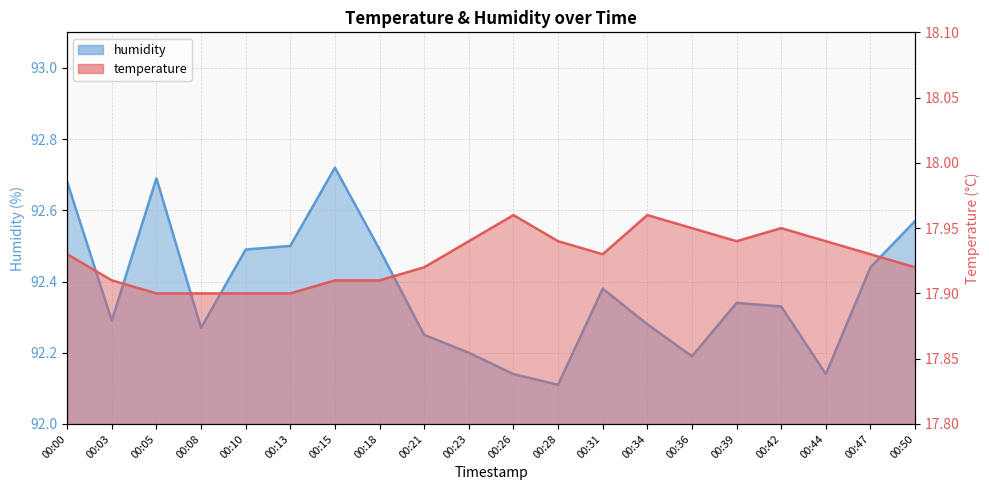

What is the spread (max minus min) of values at 00:39?

74.4